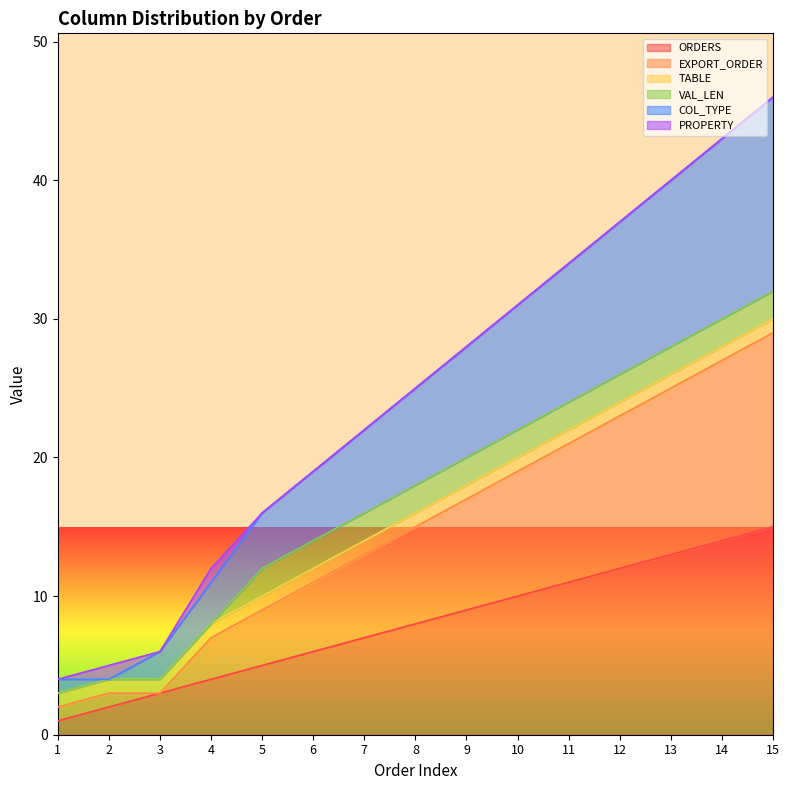

What are all the series names shown in the legend?

ORDERS, EXPORT_ORDER, TABLE, VAL_LEN, COL_TYPE, PROPERTY